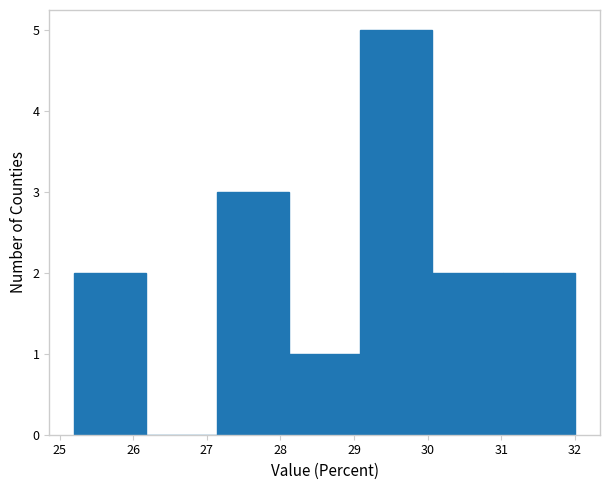

Reading left to right, transcribe this chart: for each bar, give the range it covers on the x-axis and its height. Neither the bar edges nor the heights are printed on the chart, so give them approximately, as read against the axes.

25.2 to 26.2: 2
26.2 to 27.1: 0
27.1 to 28.1: 3
28.1 to 29.1: 1
29.1 to 30.1: 5
30.1 to 31.0: 2
31.0 to 32.0: 2